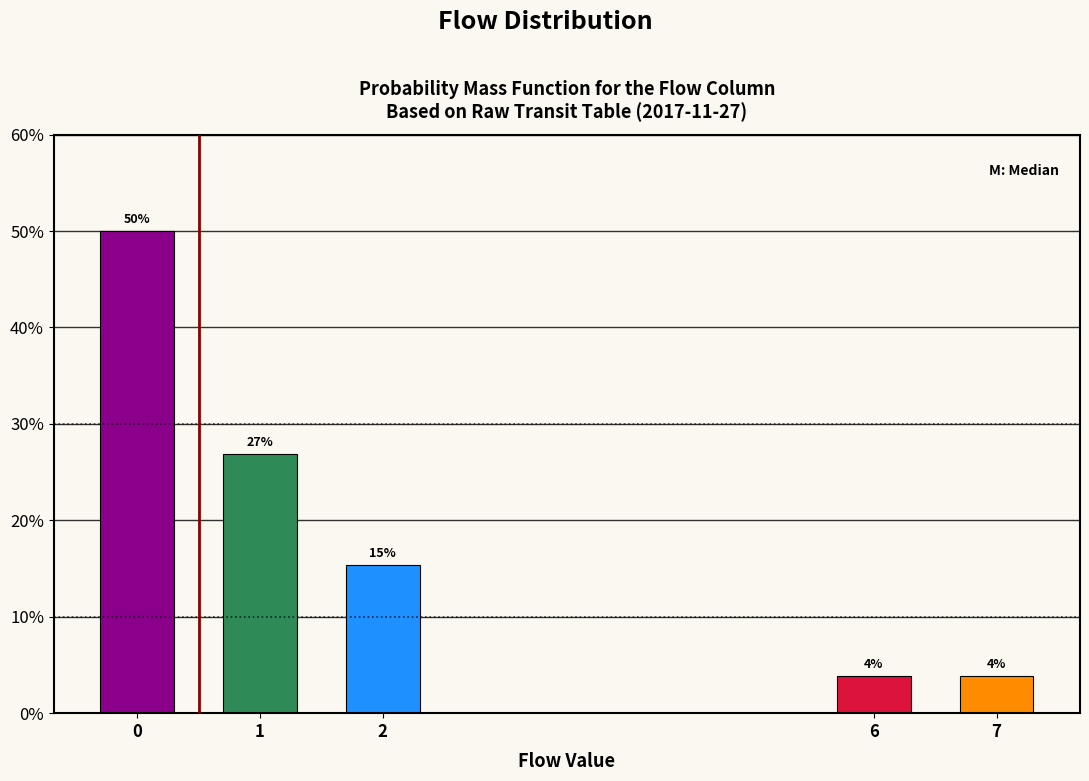

Does the chart contain any negative values?

No